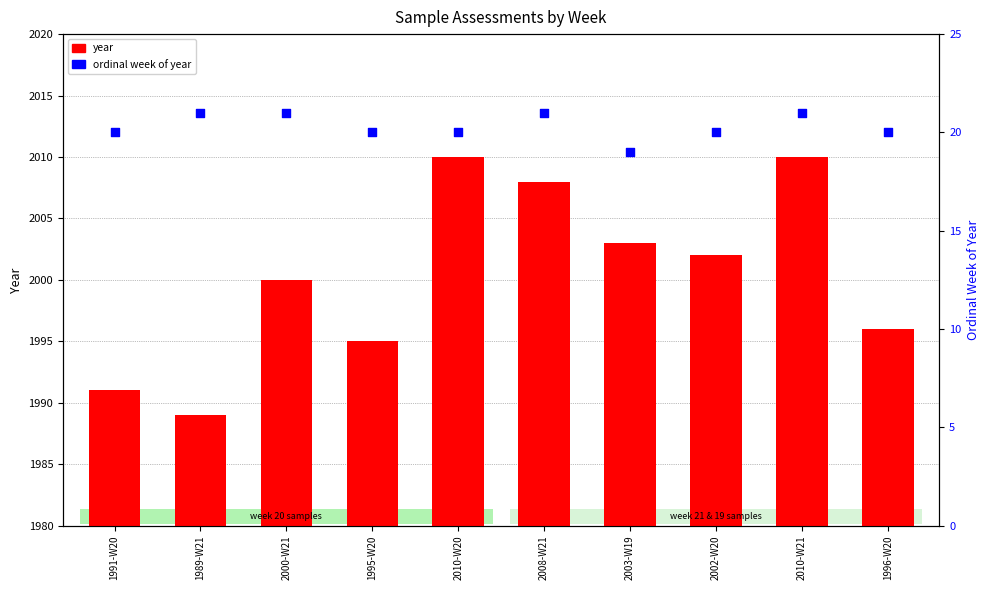

What is the total value across all series at 2008-W21?

2029